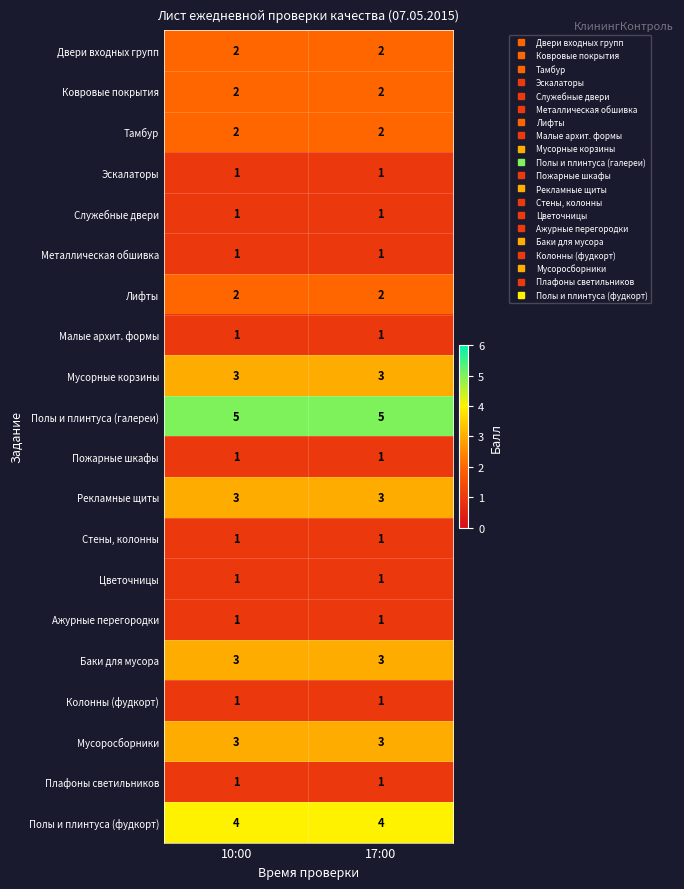

What is the spread (max minus min) of values at 10:00?

4